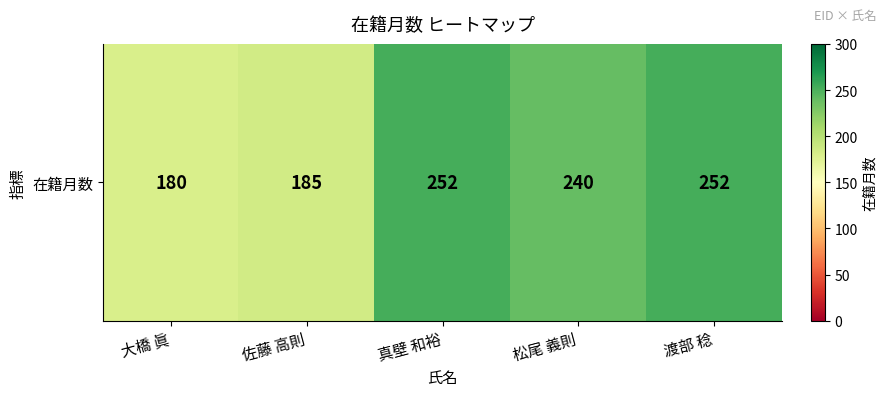

Between 渡部 稔 and 松尾 義則, which is larger?

渡部 稔